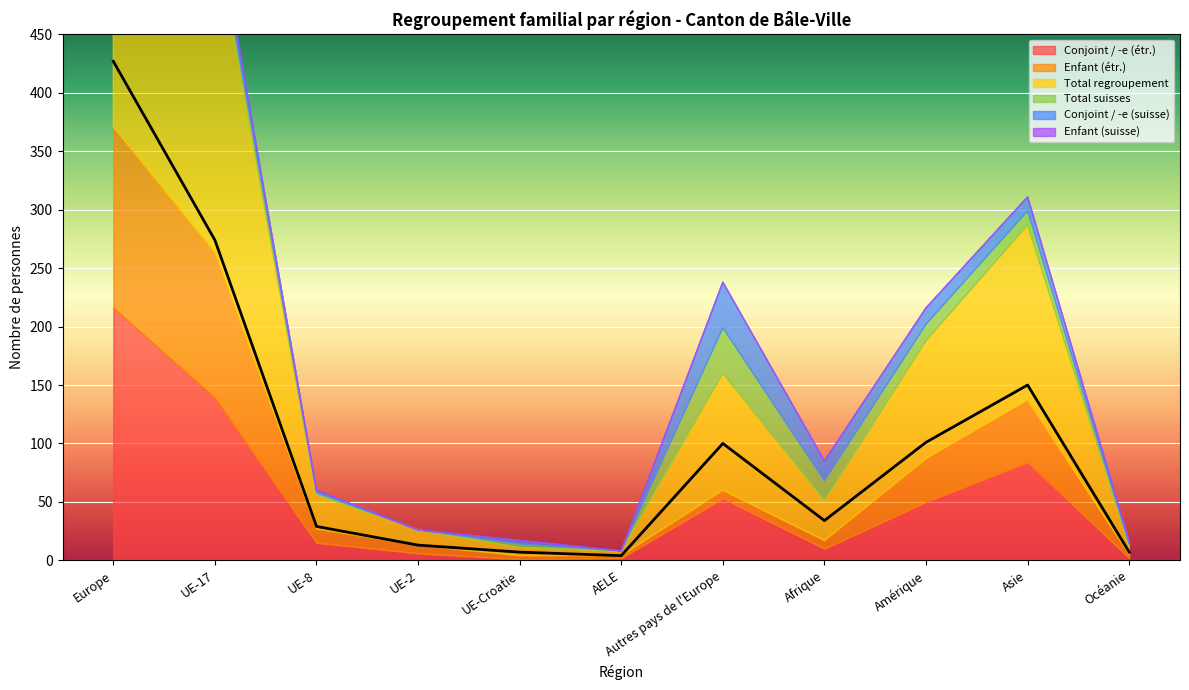

Which series has the widest spread of values?

Total regroupement